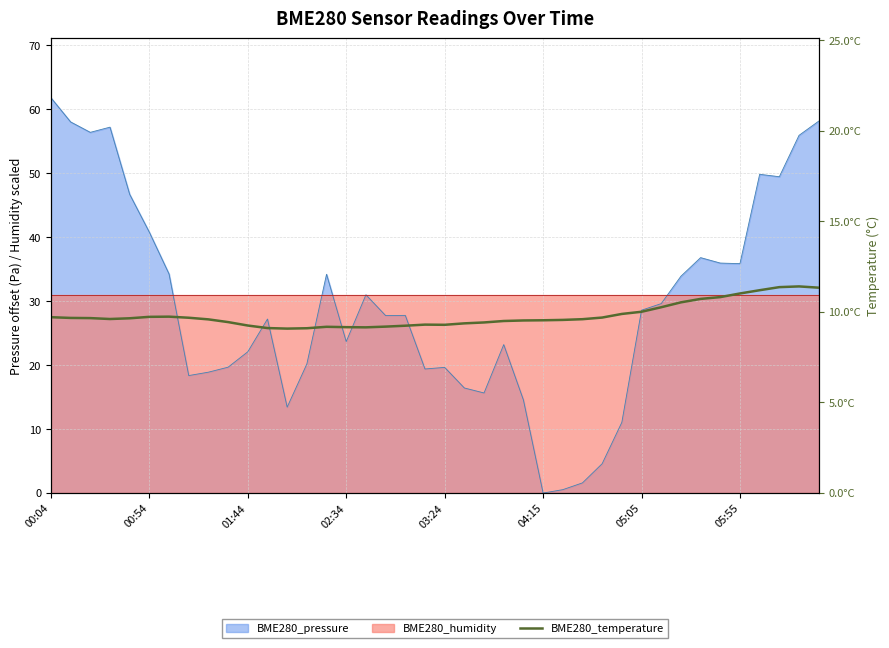

Between 12 and 04:15, which is larger?

04:15